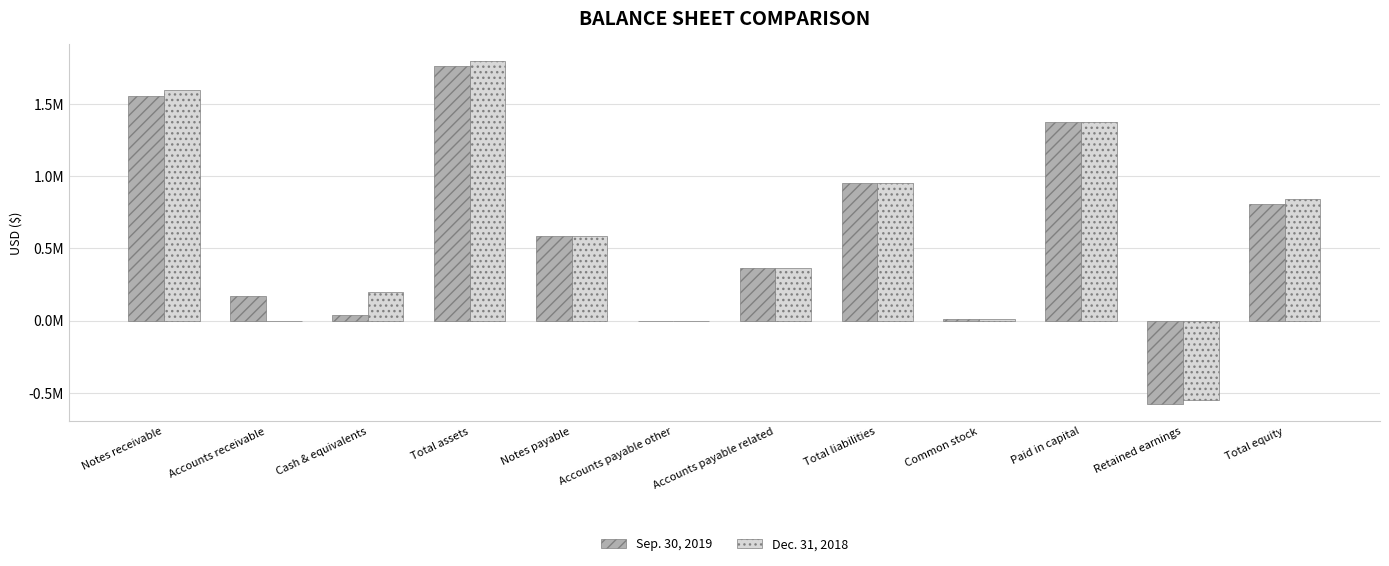

What is the spread (max minus min) of values at Total liabilities?

344